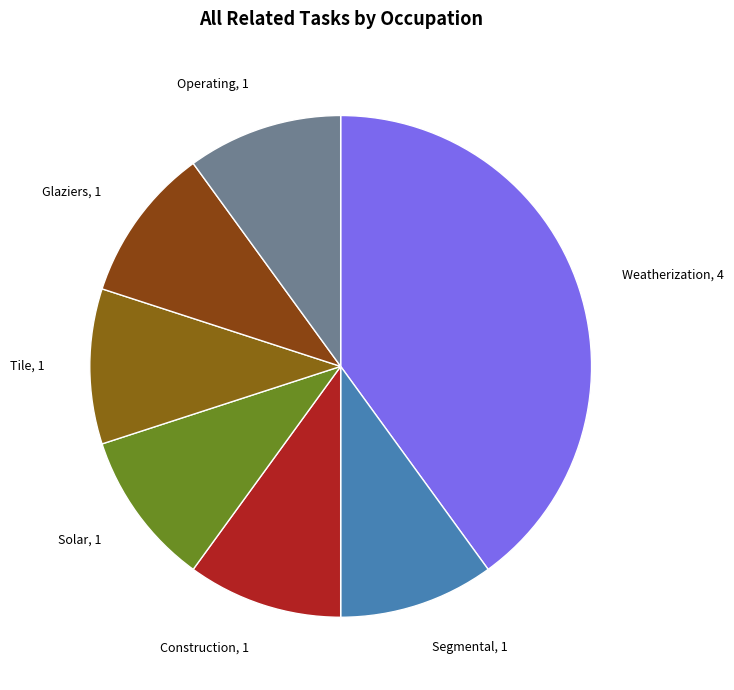

To the nearest percent, what is the difference between the largest and smallest slice percentages?

30%